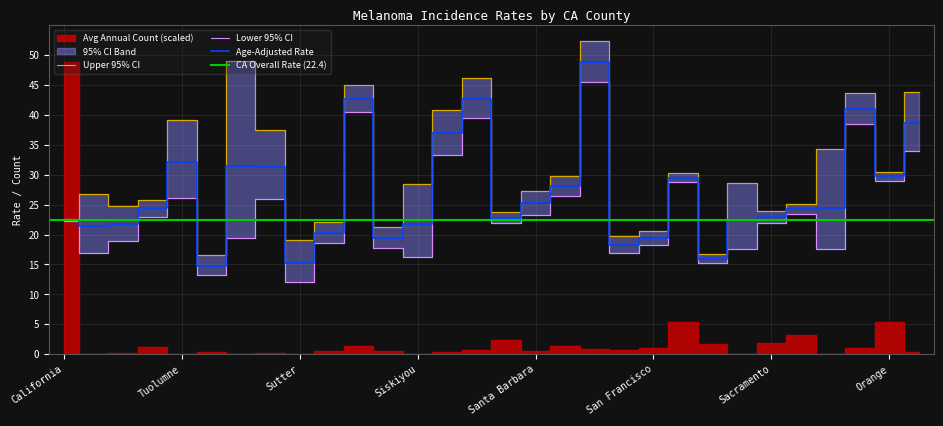

The value of Lower 95% CI at Santa Cruz is 51.5. True or false?

False